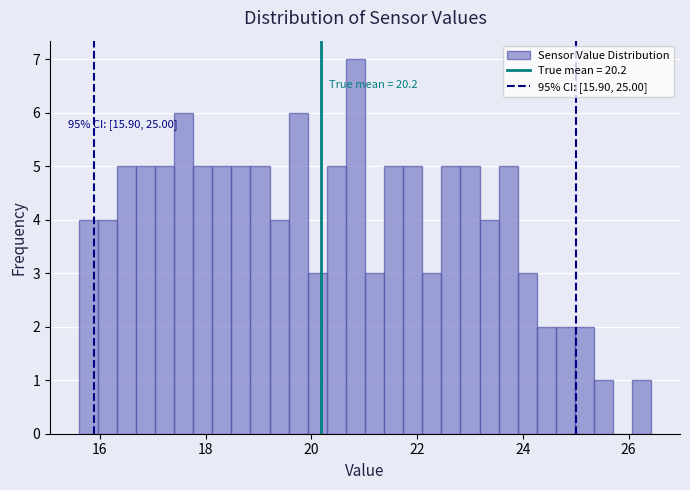

Read against the x-axis, roughly where is the centre of the tallest bar?

20.8